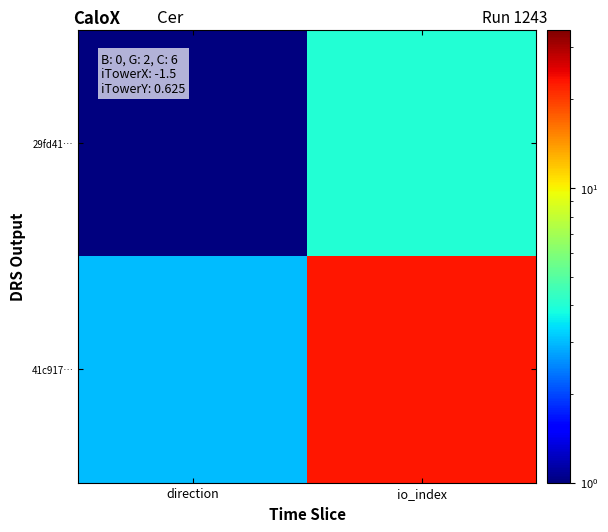

Which series has the widest spread of values?

41c917…